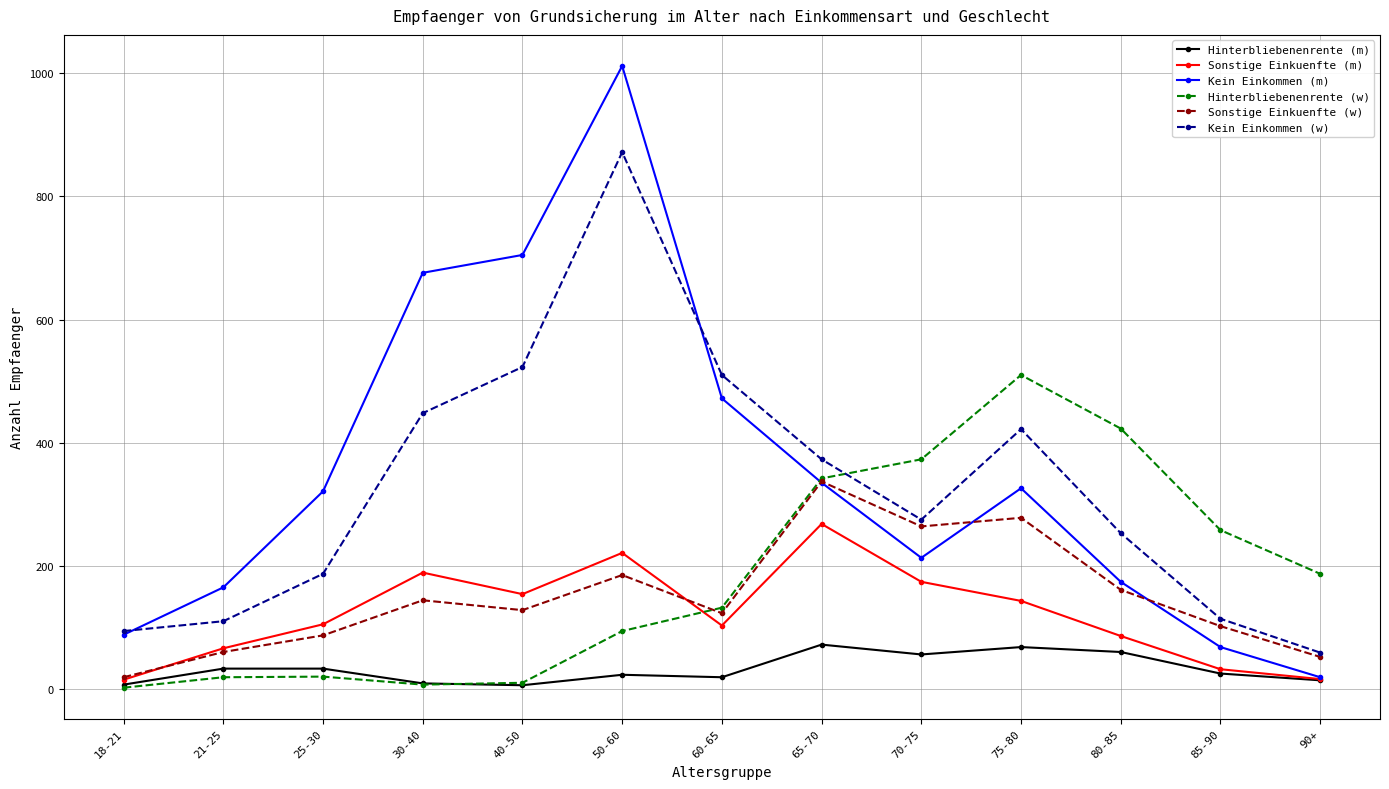

What is the value of the Hinterbliebenenrente (m) point at the 12th from the left?

25